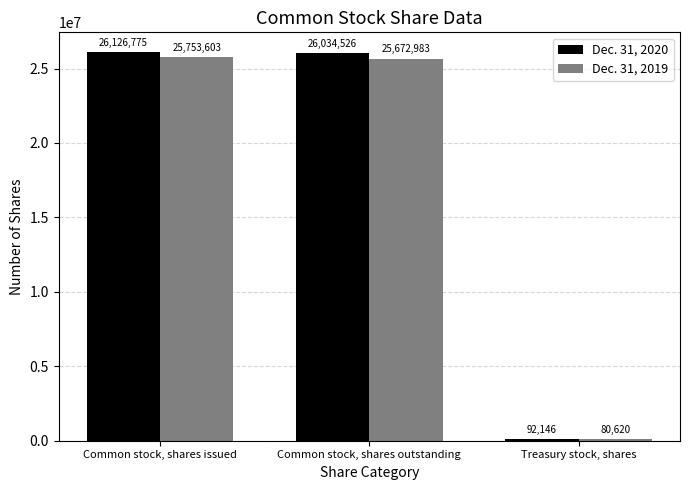

Count the number of data series in this chart.

2